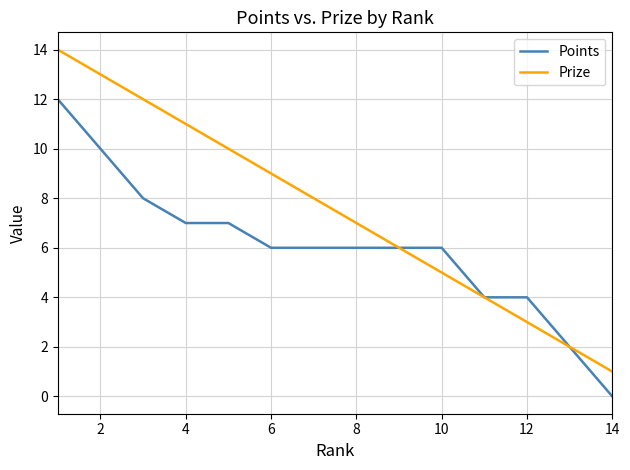

What is the sum of all Points values?

84